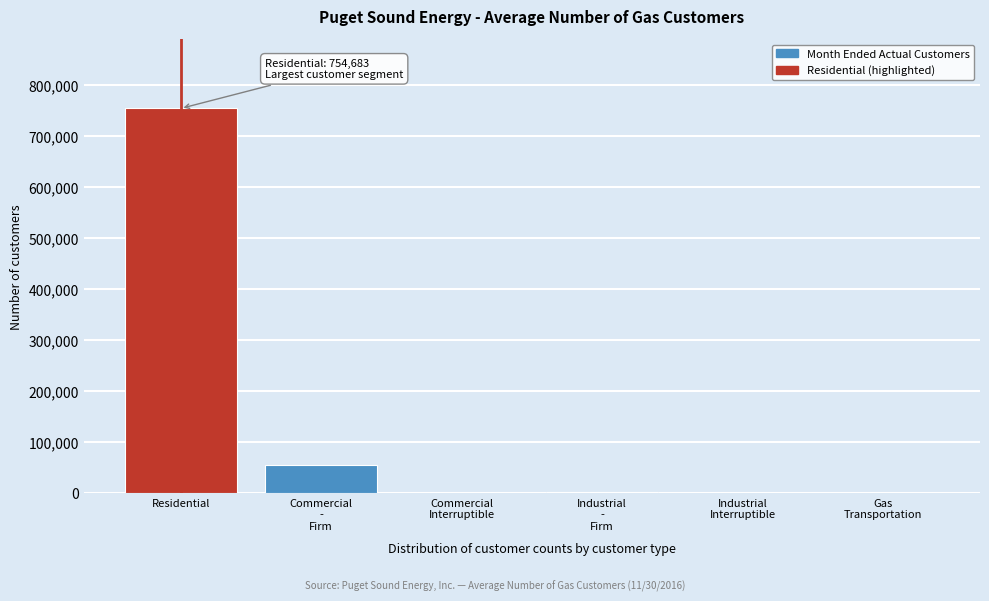

True or false: the data shows 754683 at Residential.

True